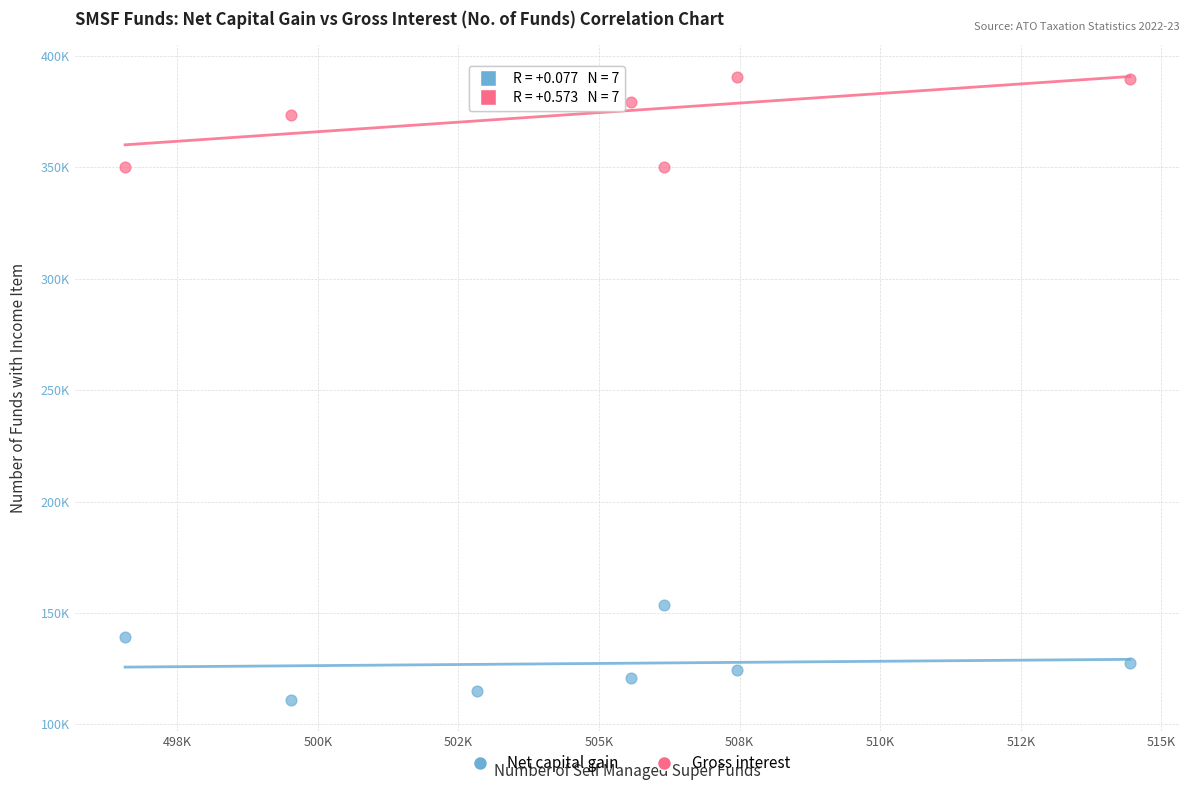

Which series contains the lowest Y value?

Net capital gain